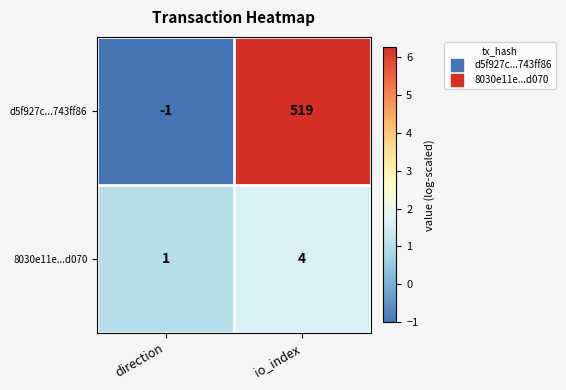

At which category is the sum across all series the highest?

io_index